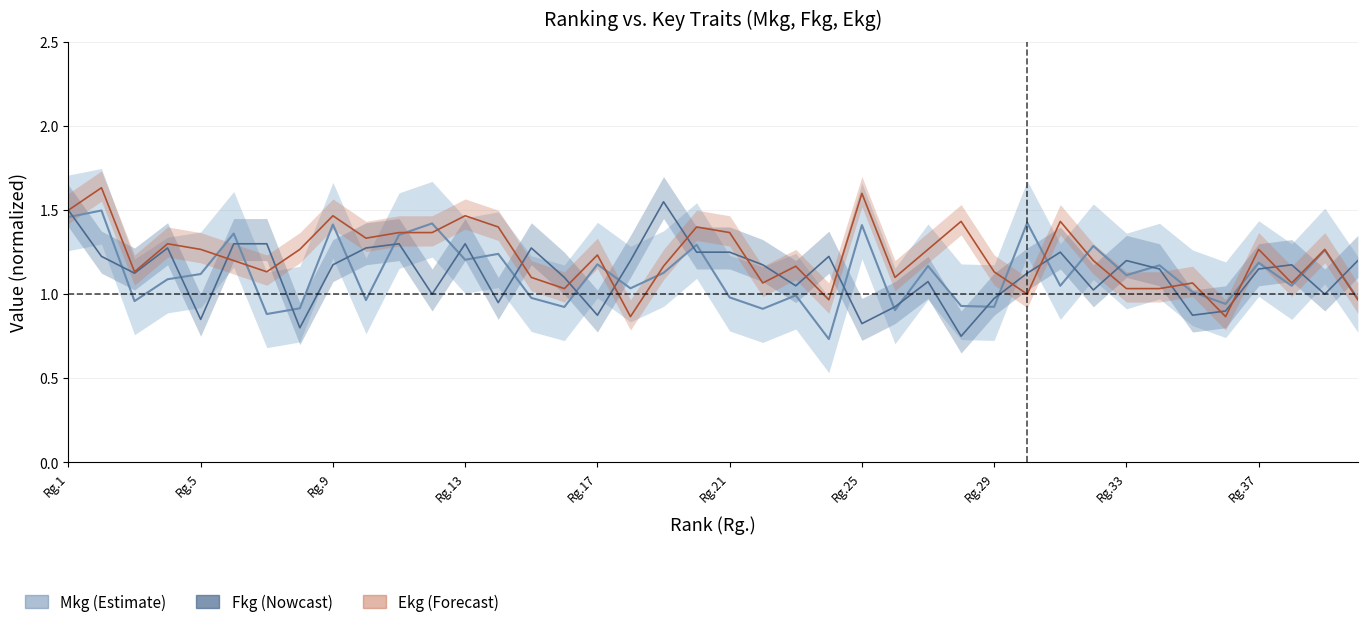

At which label does Ekg (normalized) first exceed 1?

Rg.1